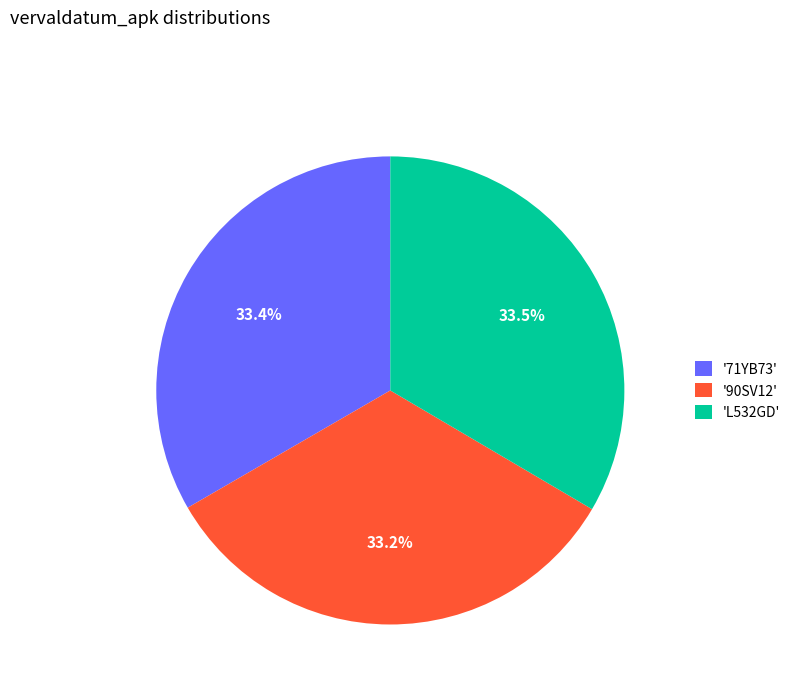

What percentage do '90SV12' and '71YB73' together represent?

66.5%